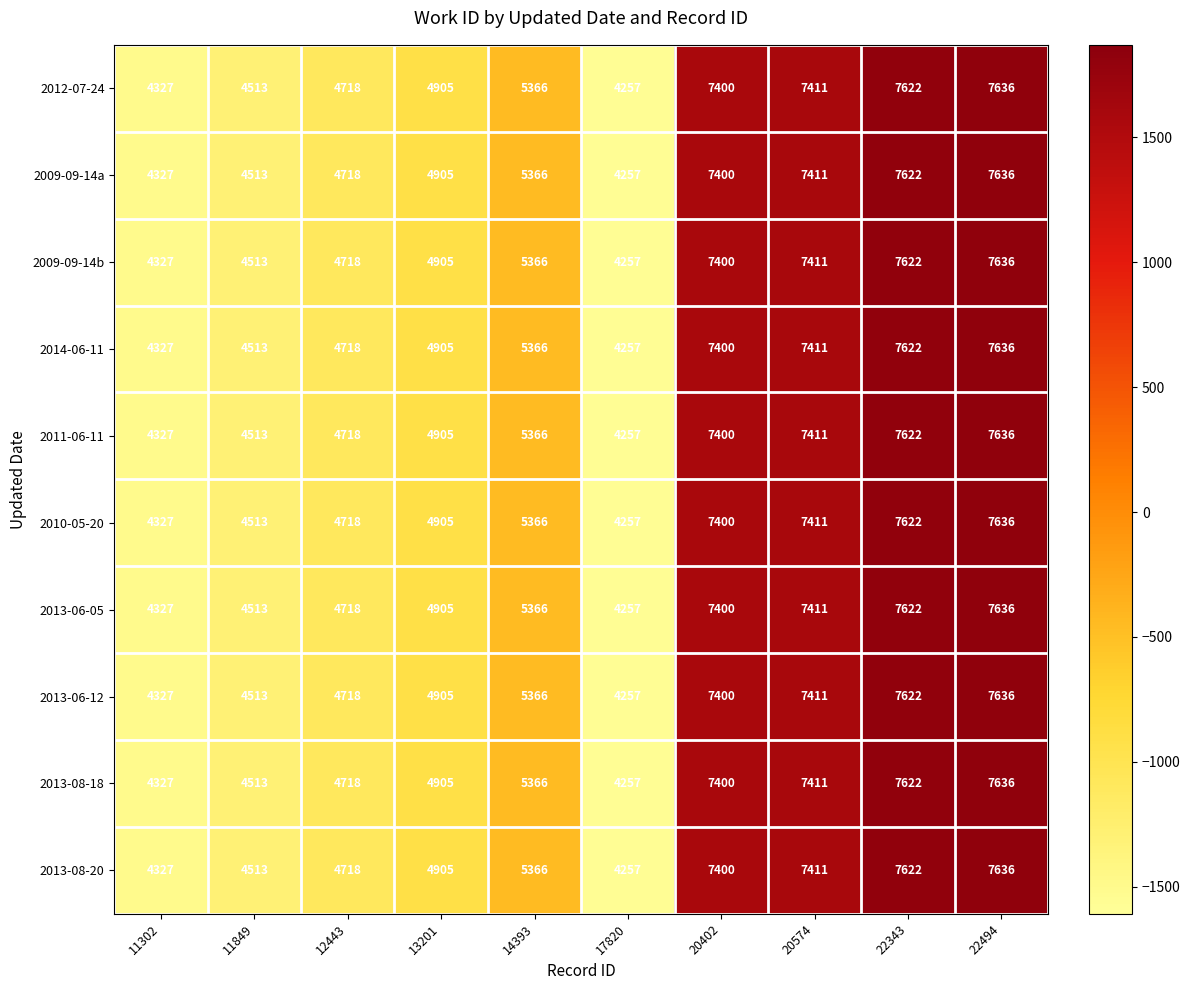

List the labels in order of 2013-06-05 value, largest first.

22494, 22343, 20574, 20402, 14393, 13201, 12443, 11849, 11302, 17820